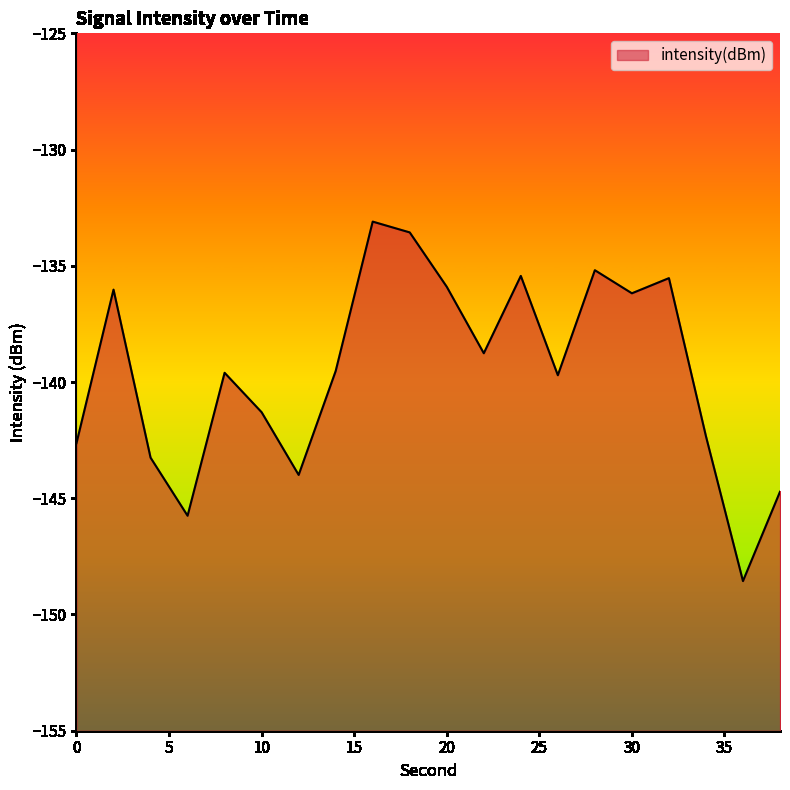

Which has a higher value, 22 or 16?

16